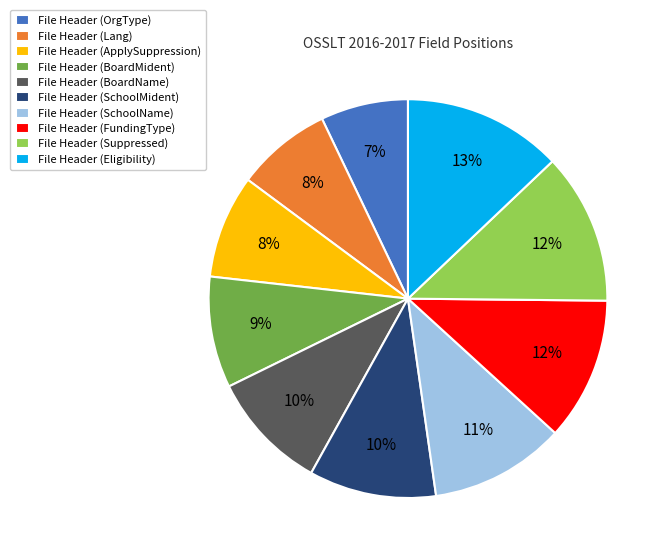

To the nearest percent, what is the difference between the largest and smallest slice percentages?

6%